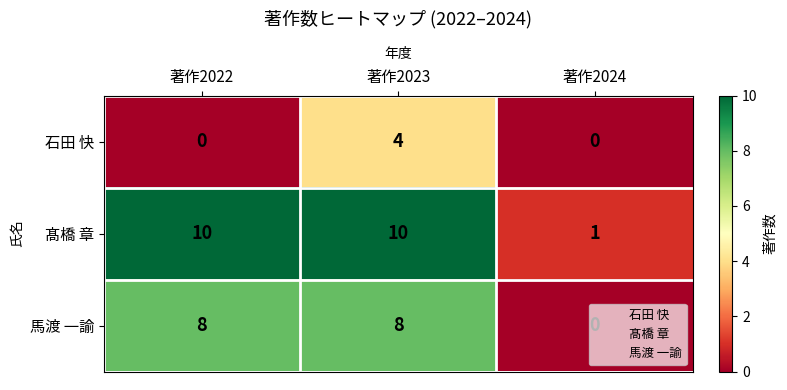

What is the greatest value displayed?

10